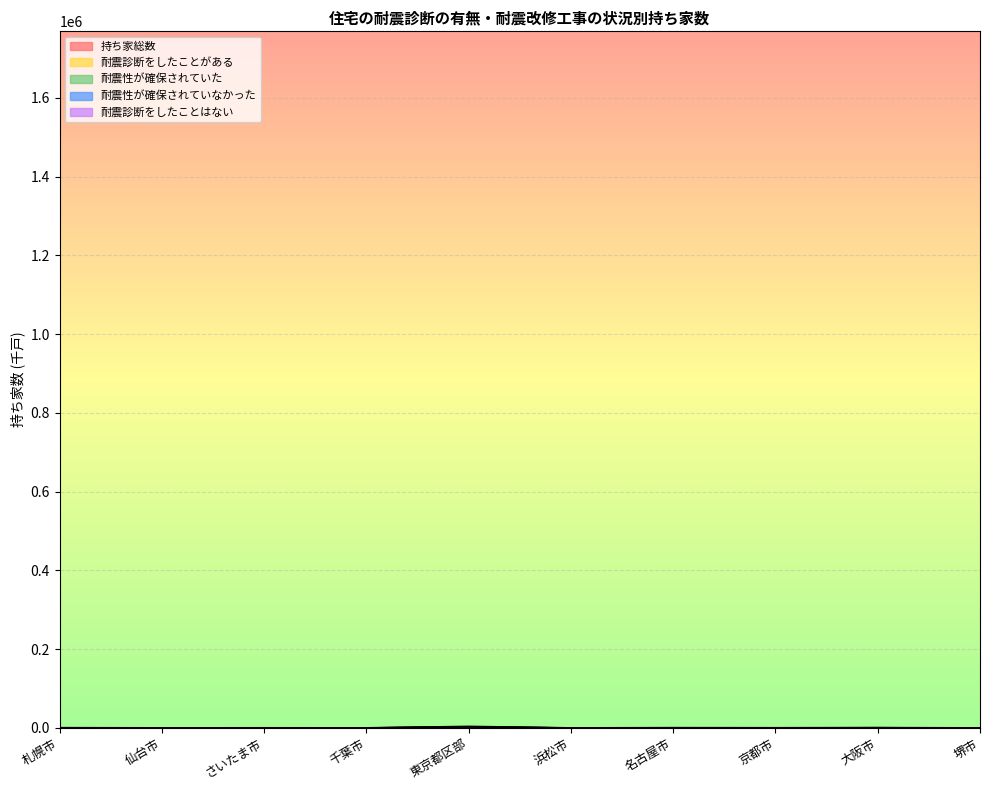

At which label does 持ち家総数 reach its minimum?

浜松市